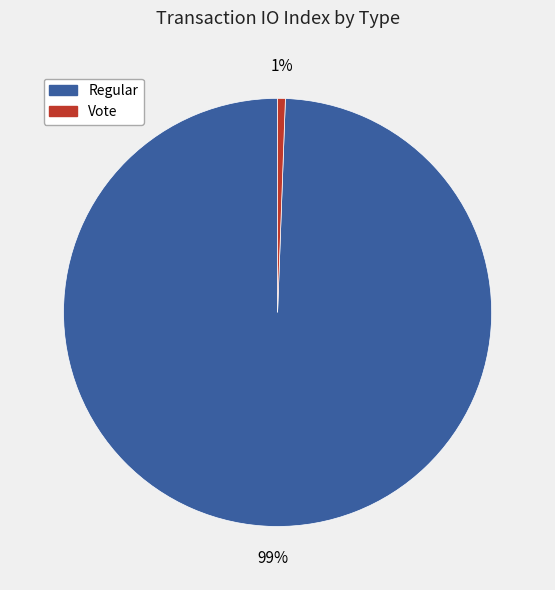

Is there any slice that represents more than half of the pie?

Yes